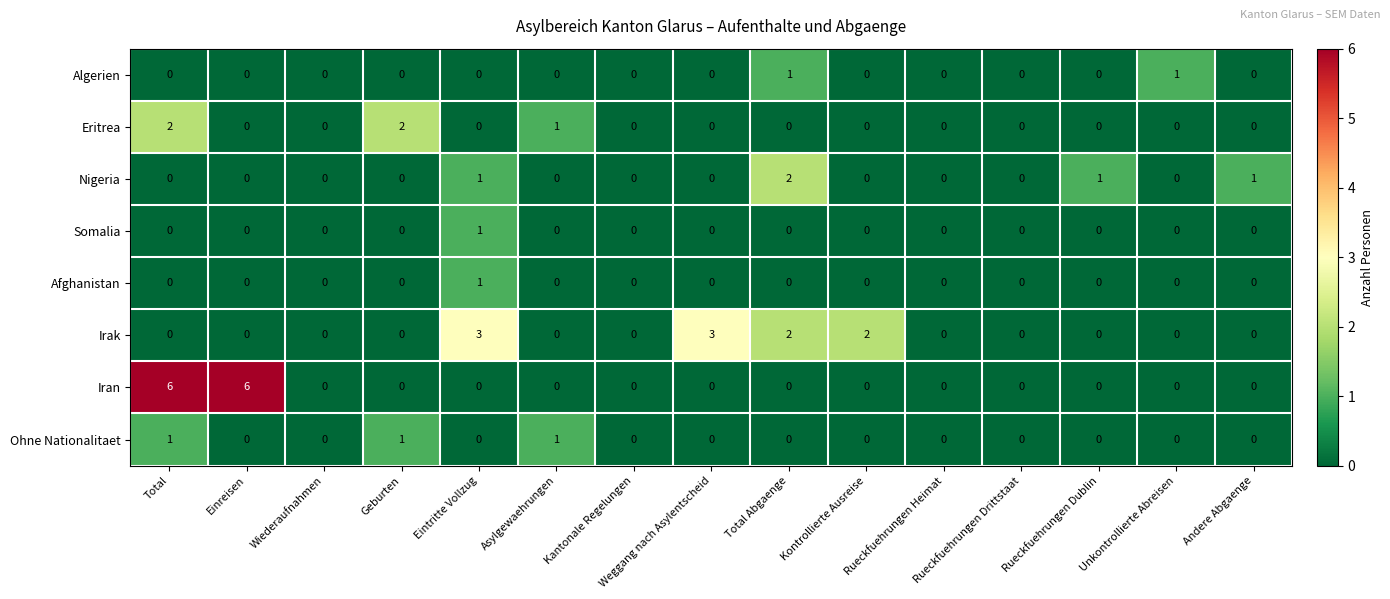

At which category is the sum across all series the highest?

Total